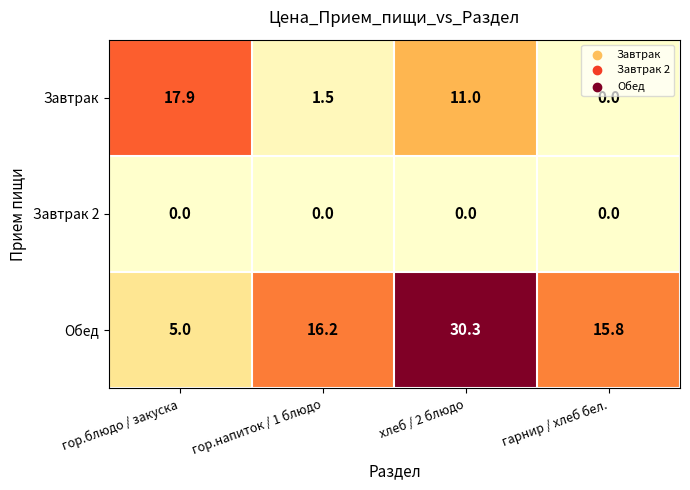

What is the total value across all series at гарнир / хлеб бел.?

15.8